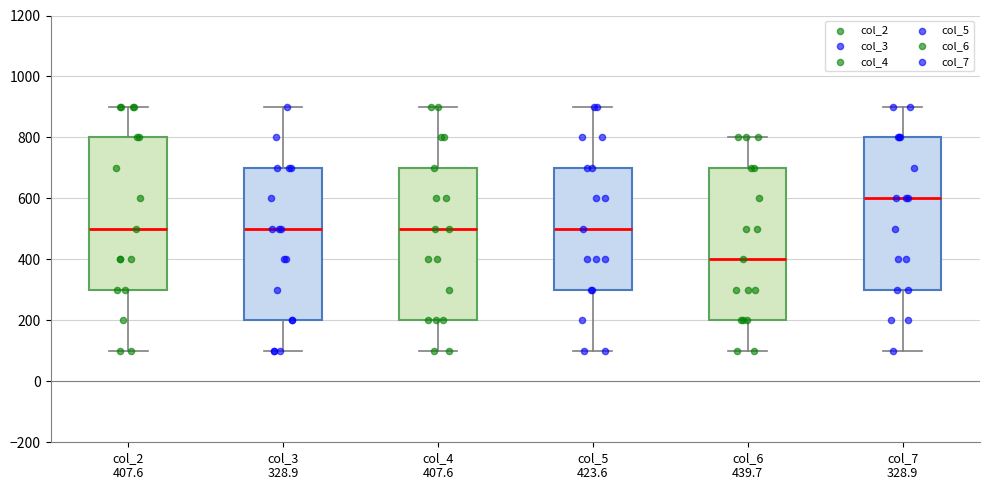

Reading left to right, transcribe this box plot: for each box, give where its median line is, the range the box spans, and where its two whiskers end, as read against the y-axis. The values are not printed on the chart, so give them approximately, as read against the axis.

col_2 407.6: median 500, box 300 to 800, whiskers 100 to 900
col_3 328.9: median 500, box 200 to 700, whiskers 100 to 900
col_4 407.6: median 500, box 200 to 700, whiskers 100 to 900
col_5 423.6: median 500, box 300 to 700, whiskers 100 to 900
col_6 439.7: median 400, box 200 to 700, whiskers 100 to 800
col_7 328.9: median 600, box 300 to 800, whiskers 100 to 900